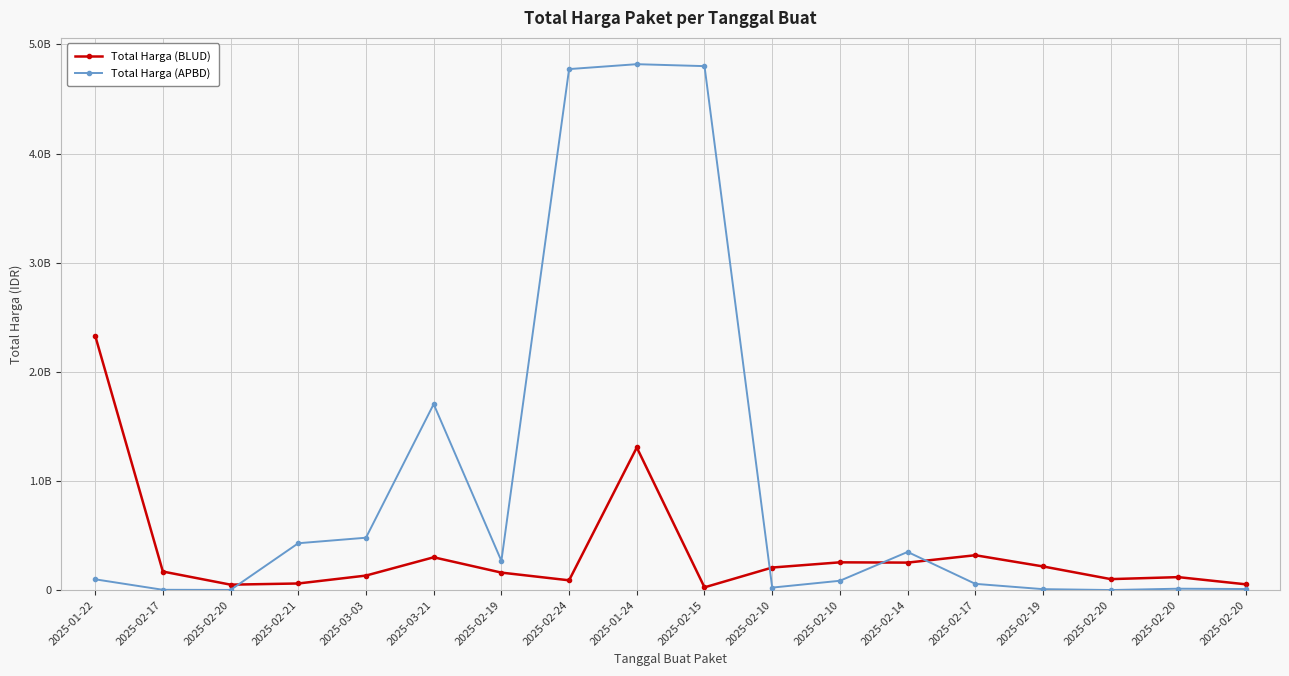

Which label corresponds to the smallest value in the chart?

2025-02-20